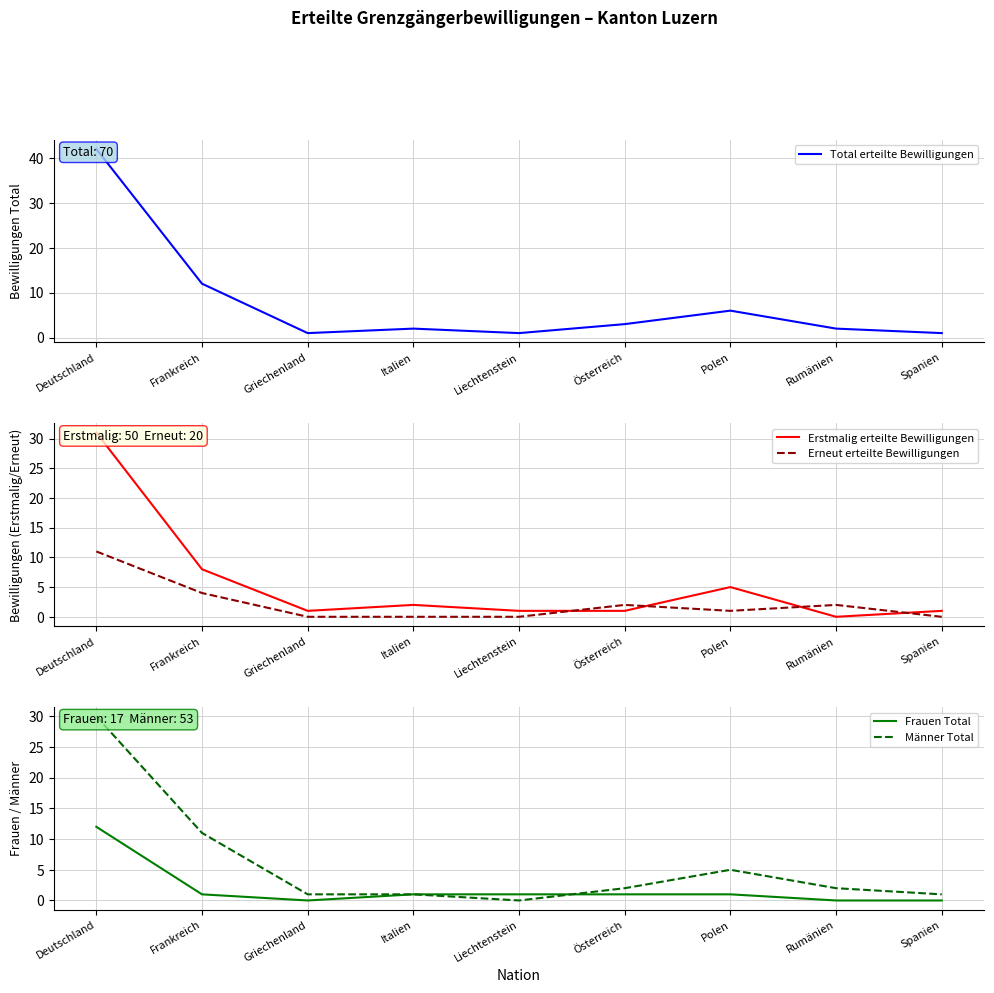

Which category has the highest value across all series?

Deutschland